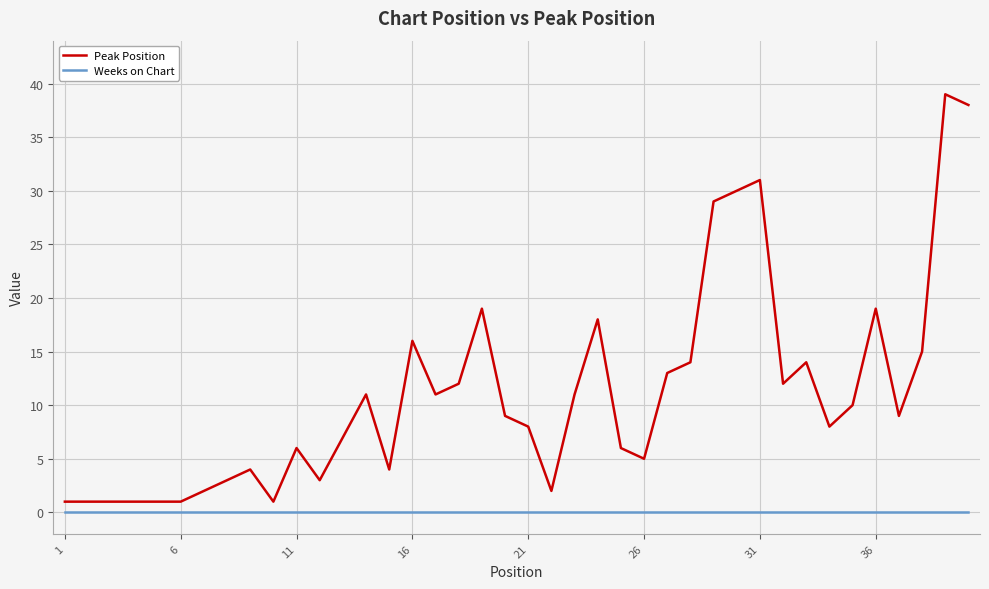

Which series has the widest spread of values?

Peak Position